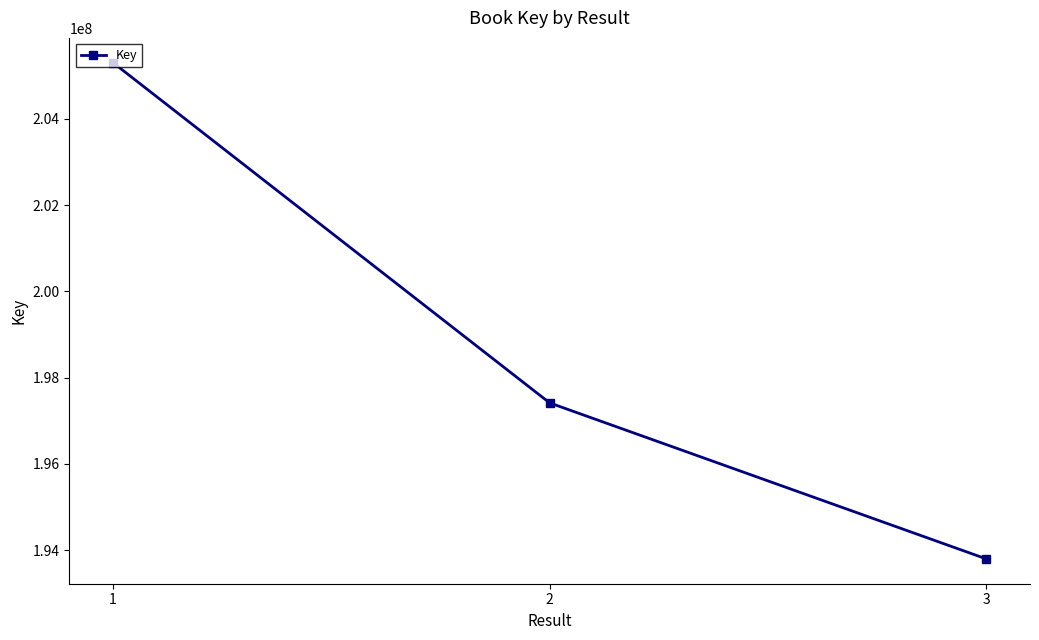

True or false: the data shows 317653268 at 1.

False